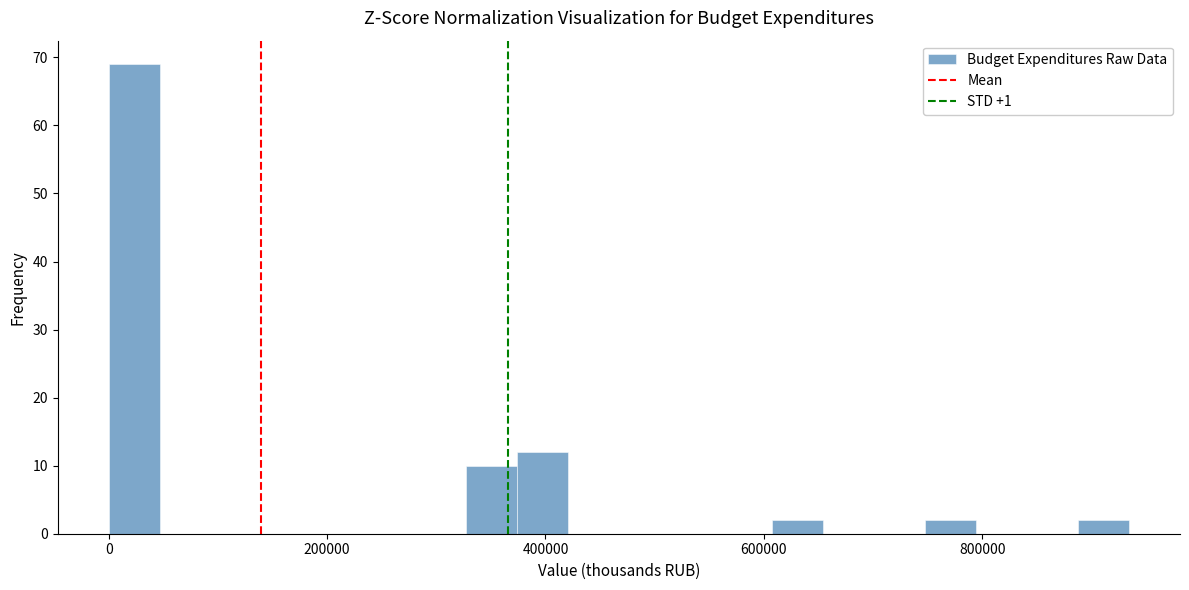

Read against the x-axis, roughly where is the centre of the tallest bar?

20000